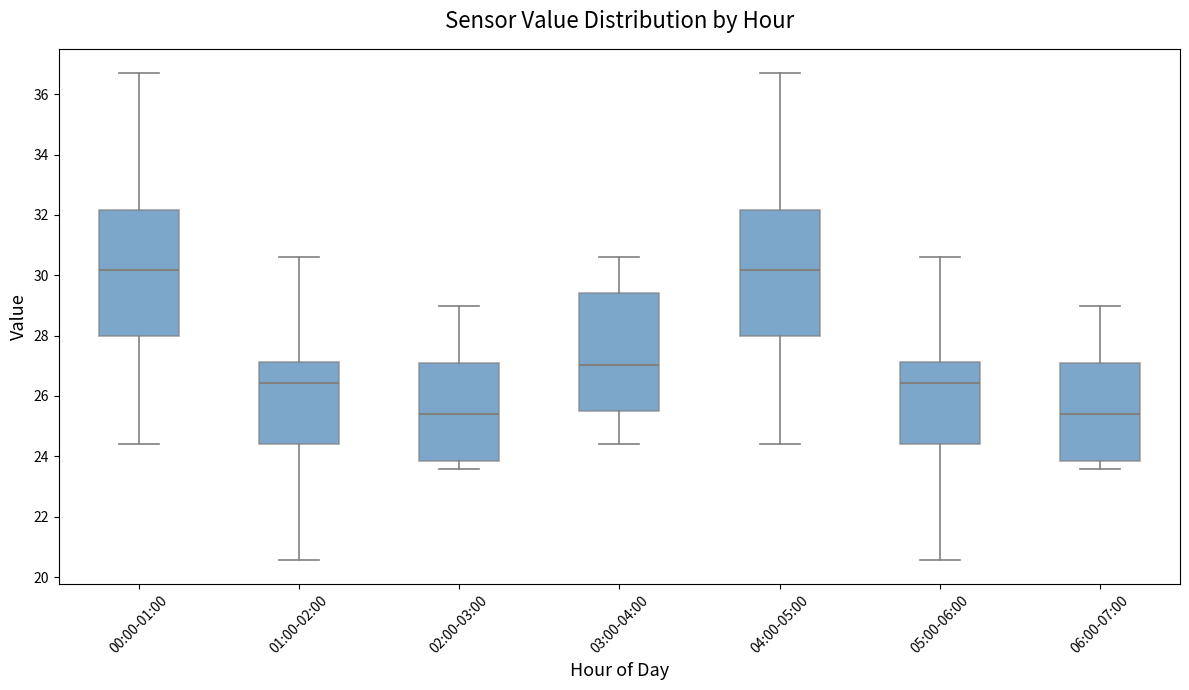

Where does the median line of the box for 06:00-07:00 sit on the y-axis? The values are not printed on the chart, so give them approximately, as read against the axis.

25.4